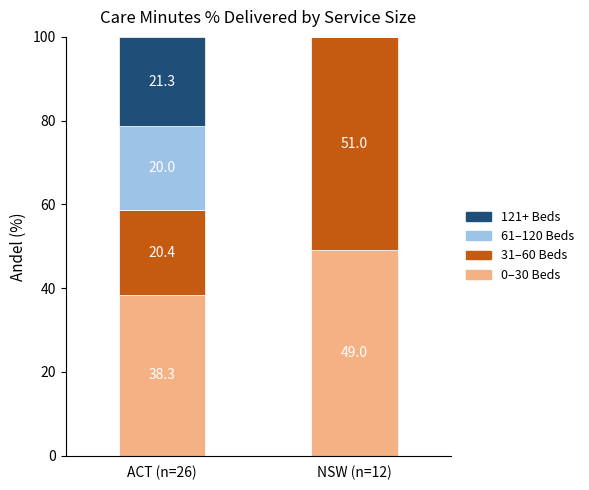

What is the total value across all series at ACT (n=26)?

100.0